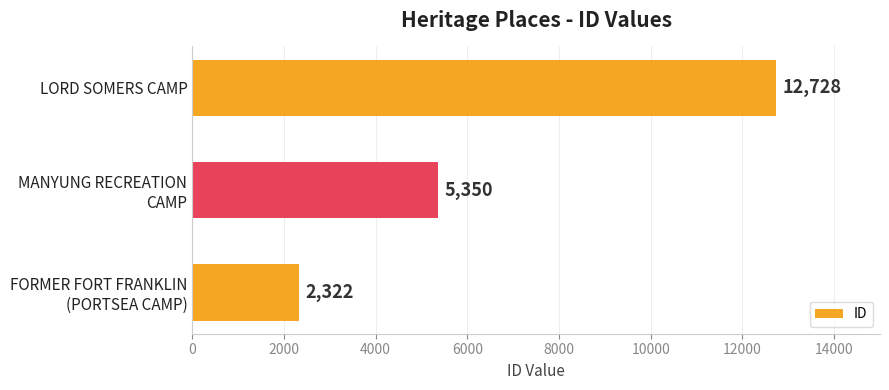

How many data points are less than 5350?

1